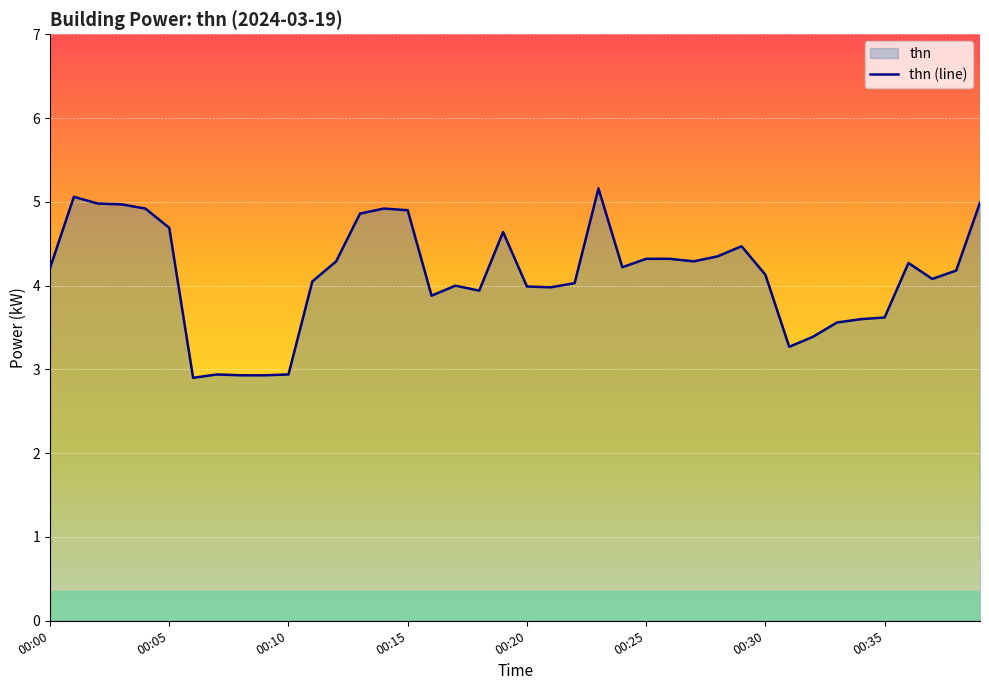

True or false: the data shows 2.9 at 00:10.

True